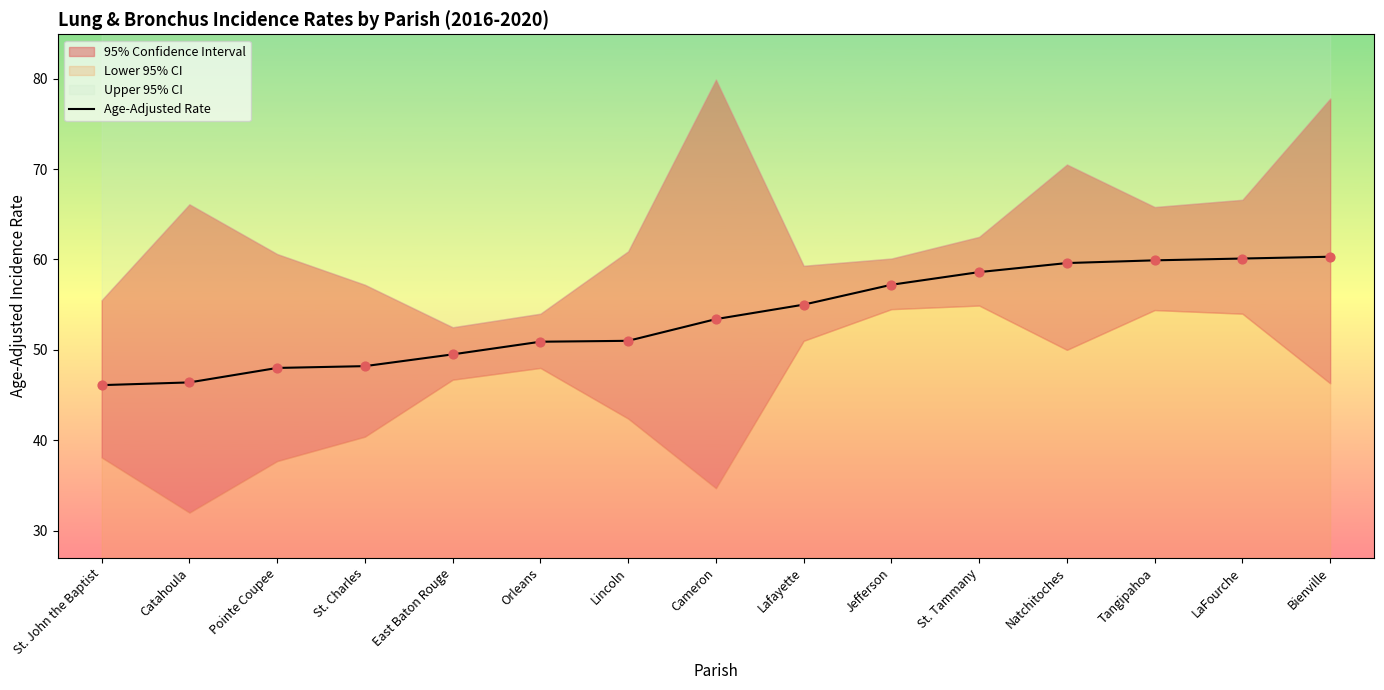

Which has a higher value, Tangipahoa or St. Tammany?

Tangipahoa